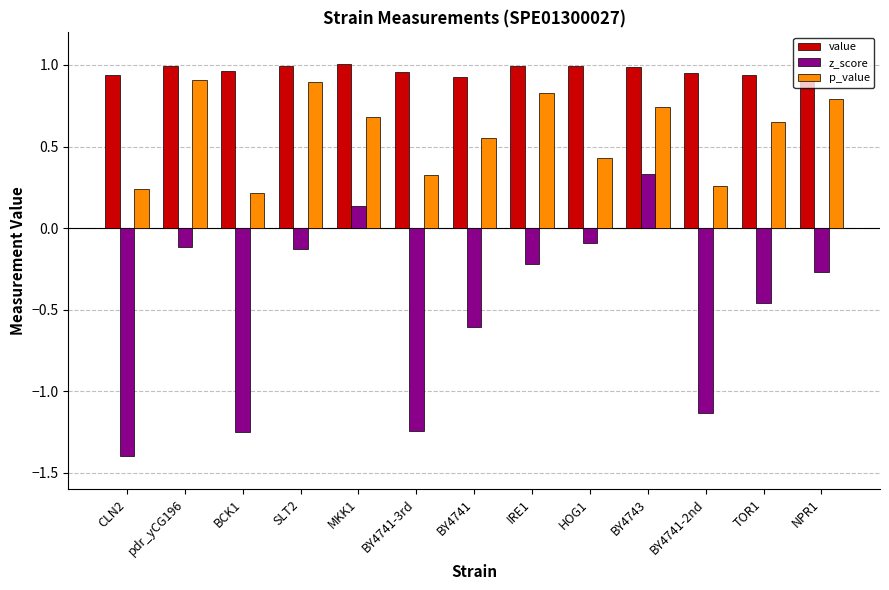

What is the difference between the second highest and second lowest values in the z_score series?

1.4